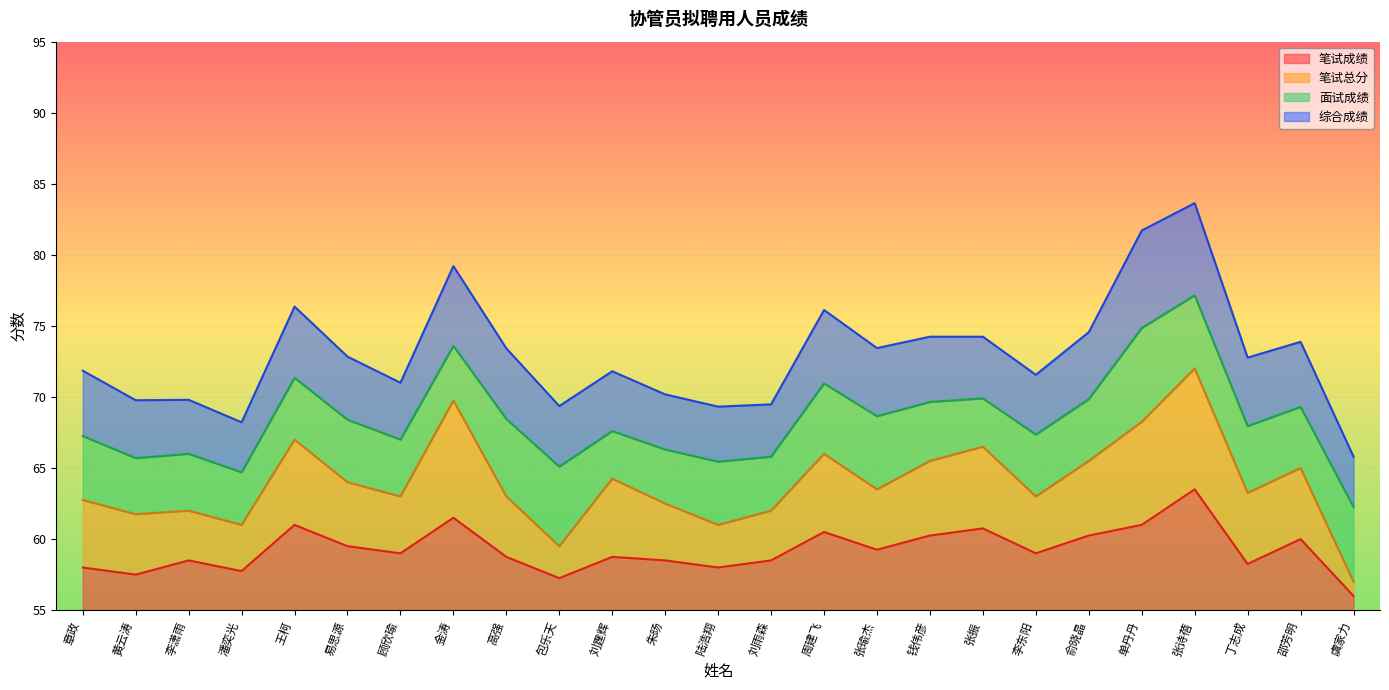

What value does the 笔试成绩 series have at 刘雨森?

3.5